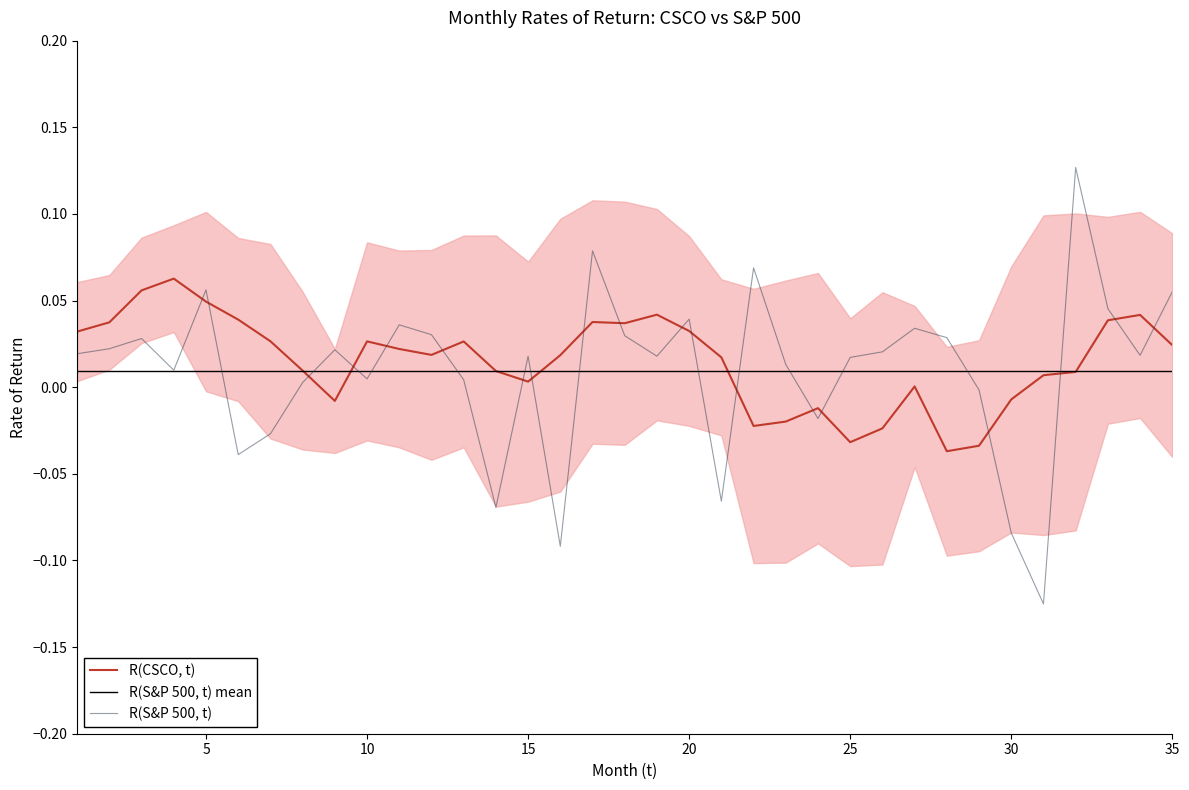

Does the chart have visible grid lines?

No